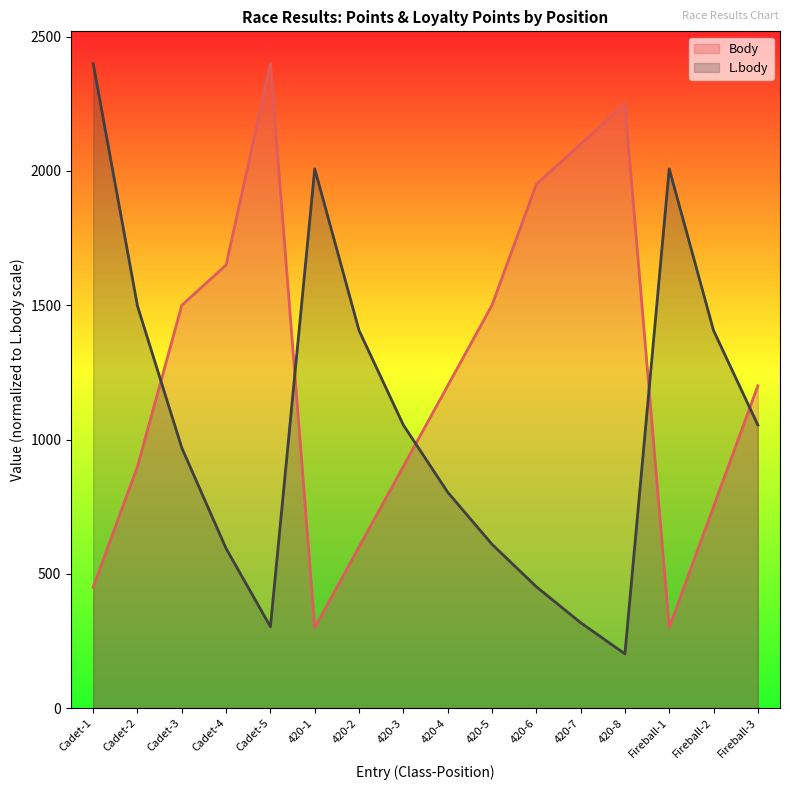

Where does the Body series first go above 1200?

Cadet-3